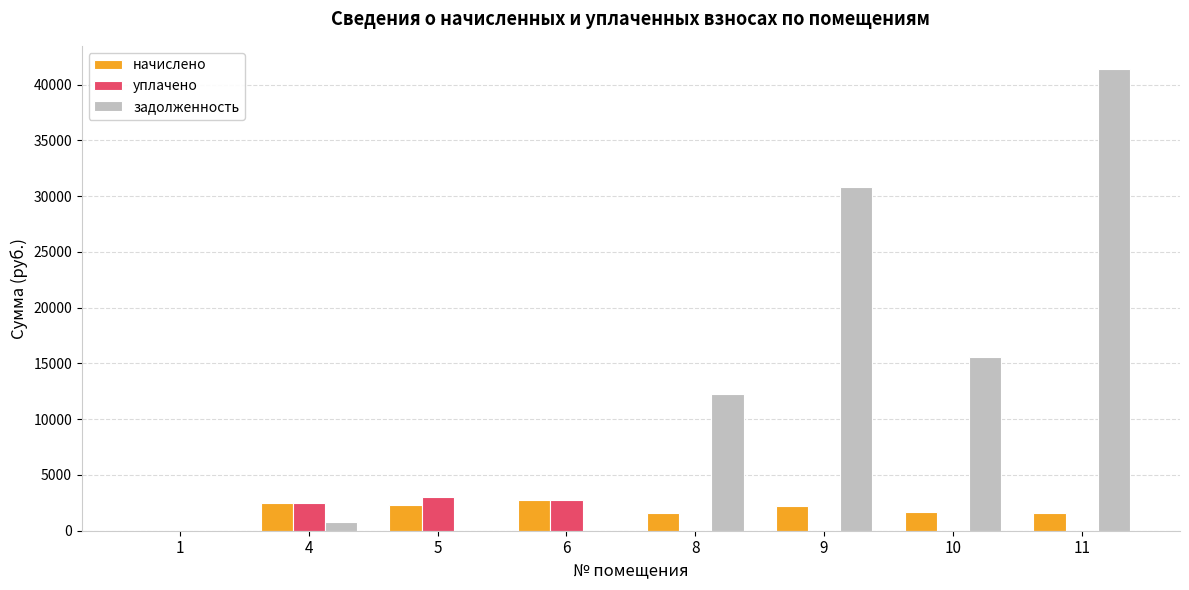

Between 5 and 11, which series saw the biggest shift?

задолженность